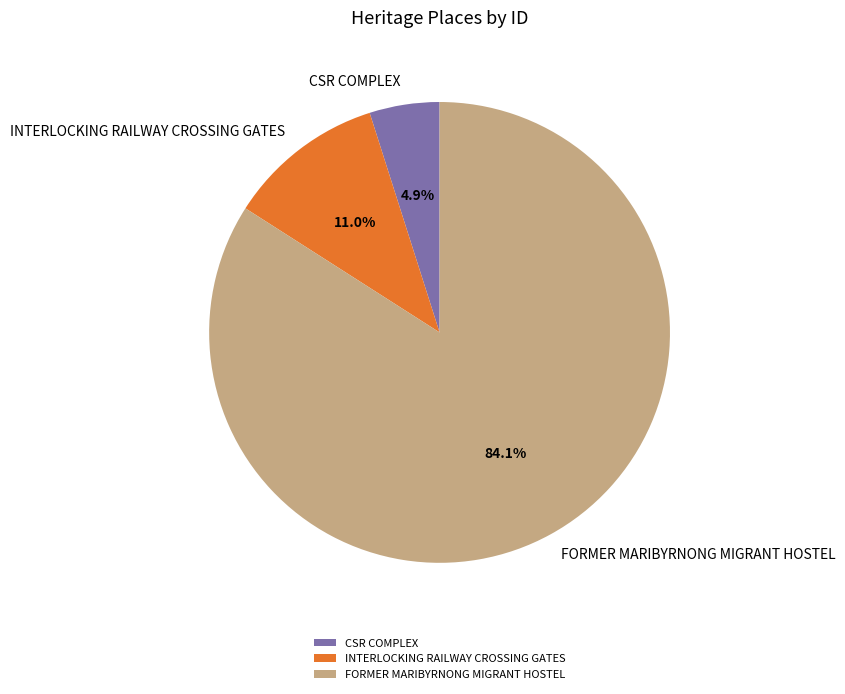

To the nearest percent, what is the average slice percentage?

33%